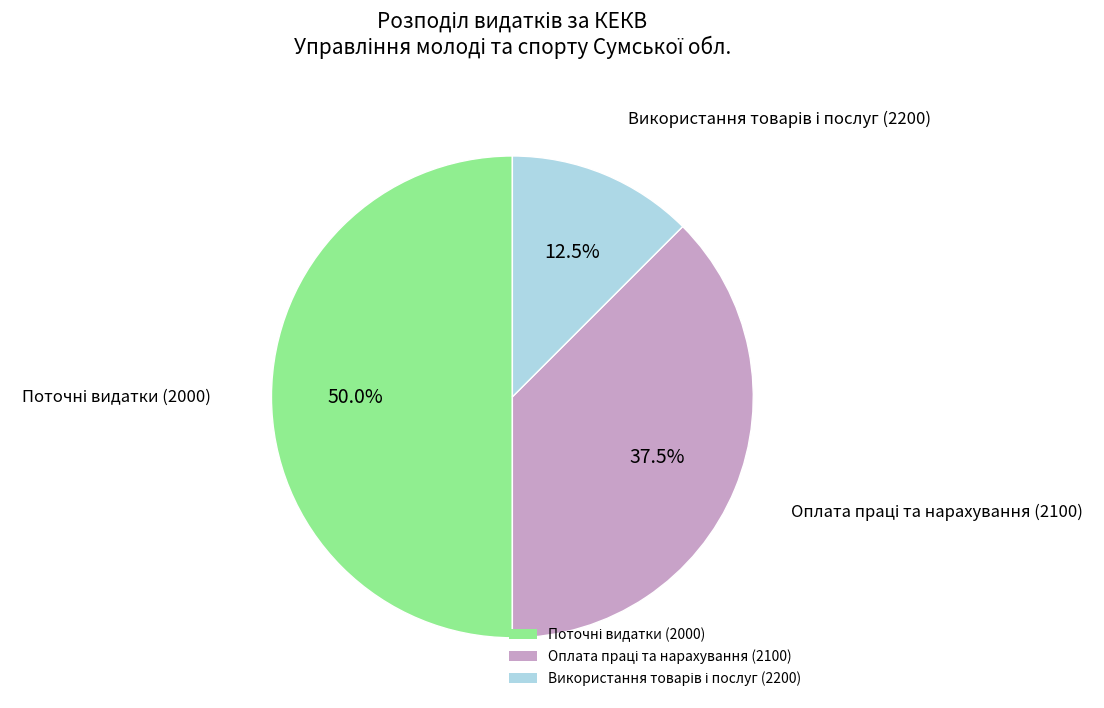

To the nearest percent, what is the combined percentage of Поточні видатки (2000) and Використання товарів і послуг (2200)?

62%